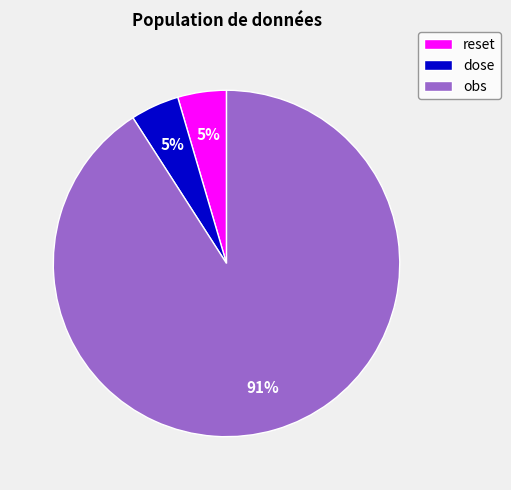

Is it true that dose is 5% of the pie?

True